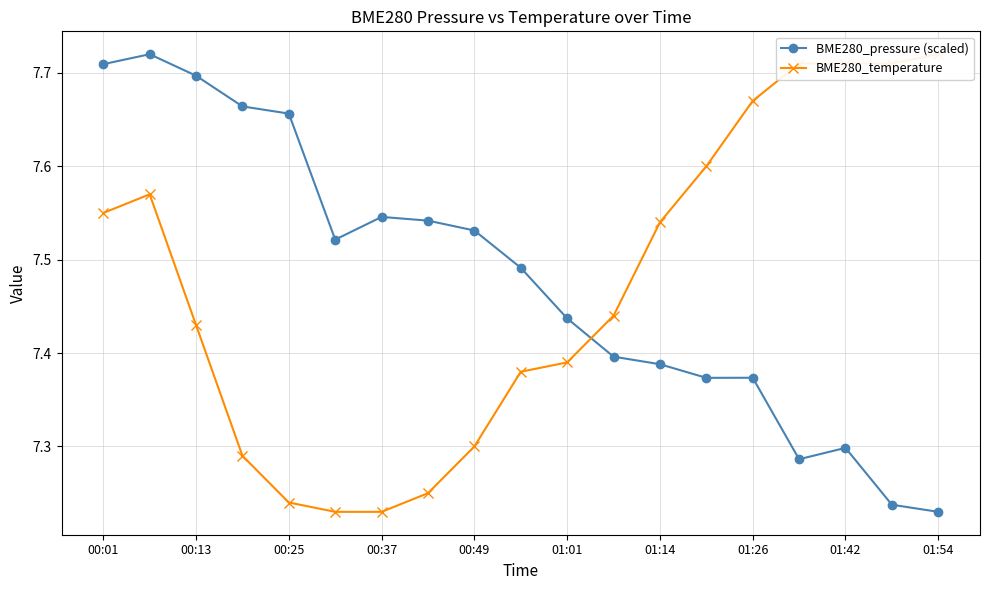

True or false: BME280_pressure (scaled) has more than 1 interior local peaks.

True